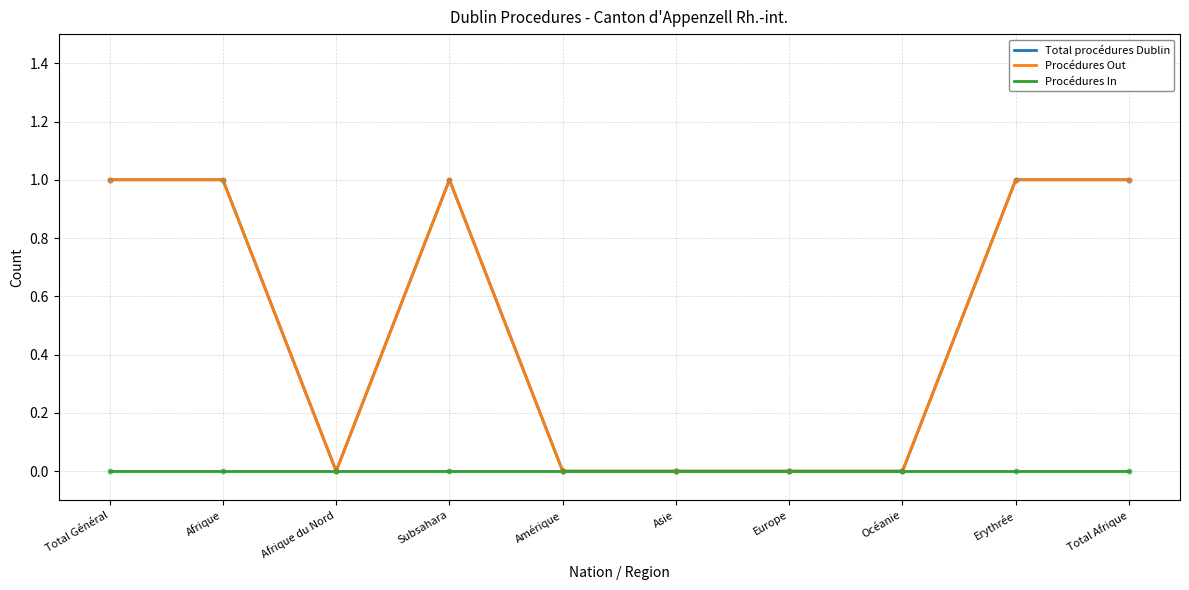

At which category is the sum across all series the highest?

Total Général